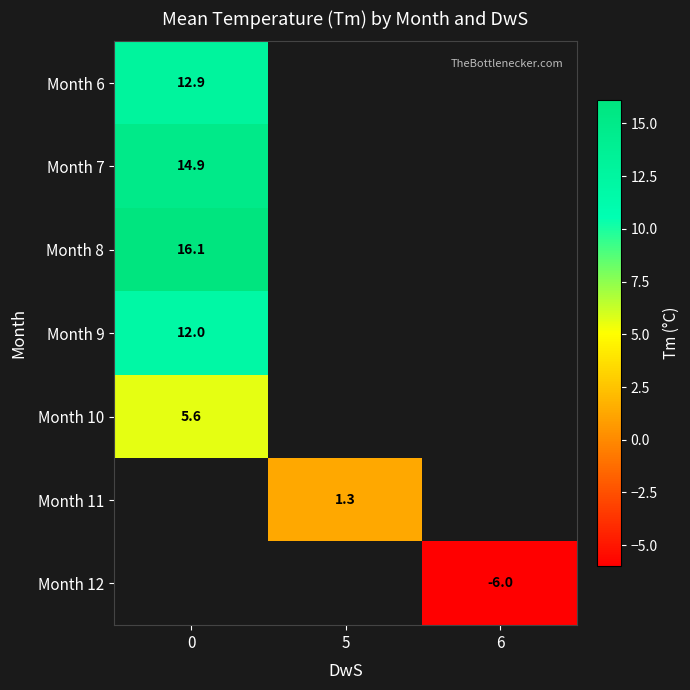

Is it true that Month 10 equals 5.6 at 0?

True